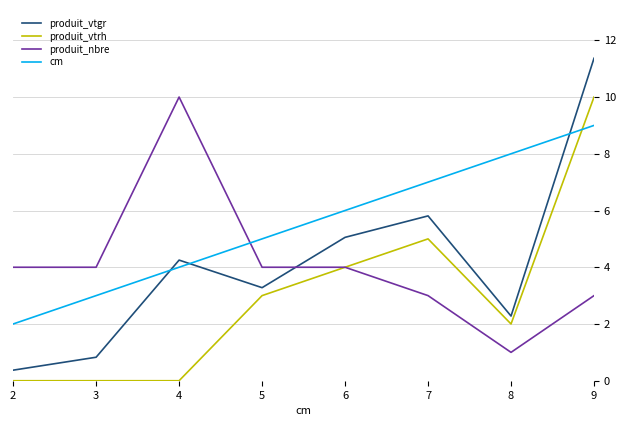

How many lines are shown in the chart?

4